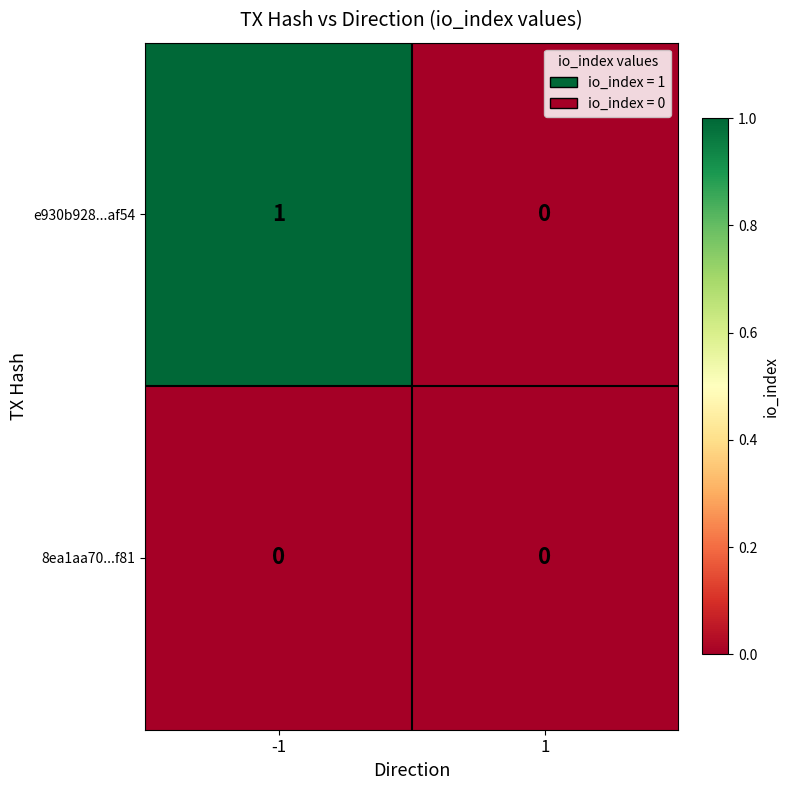

The value of e930b928...af54 at 1 is -1. True or false?

False